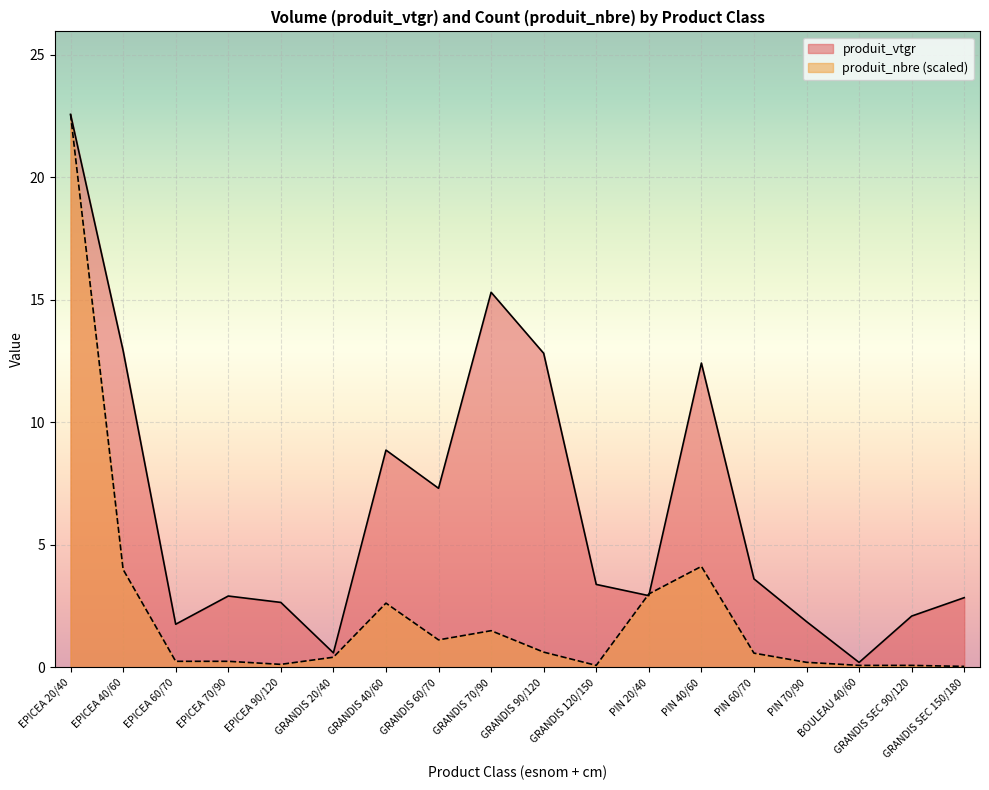

Between PIN 40/60 and GRANDIS 90/120, which is larger?

GRANDIS 90/120